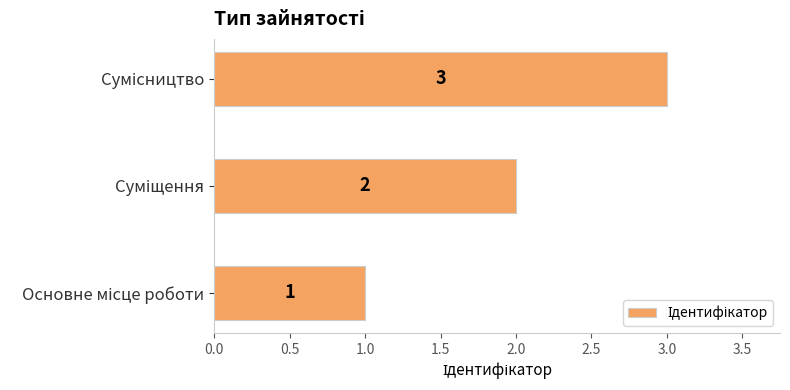

Count the number of data series in this chart.

1